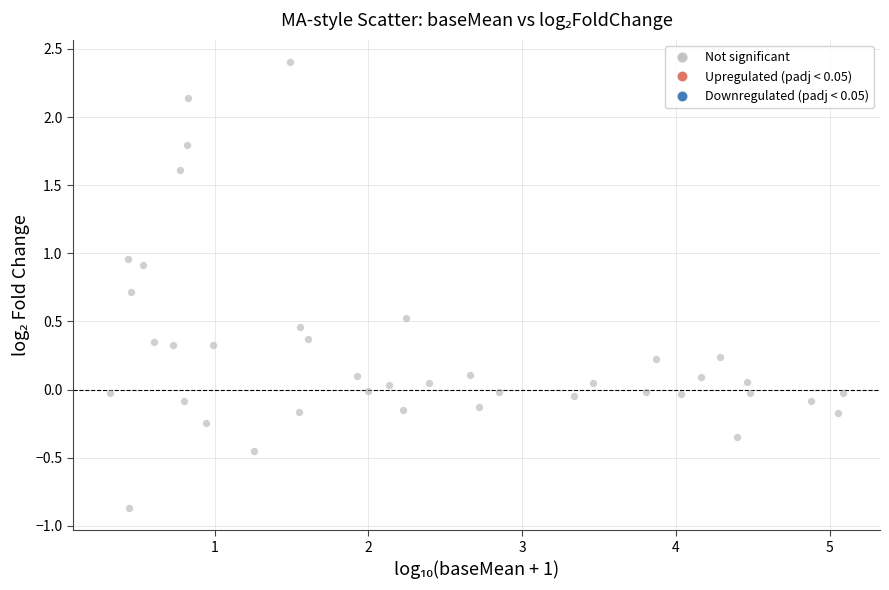

What is the range of Y values (max minus min)?

3.3